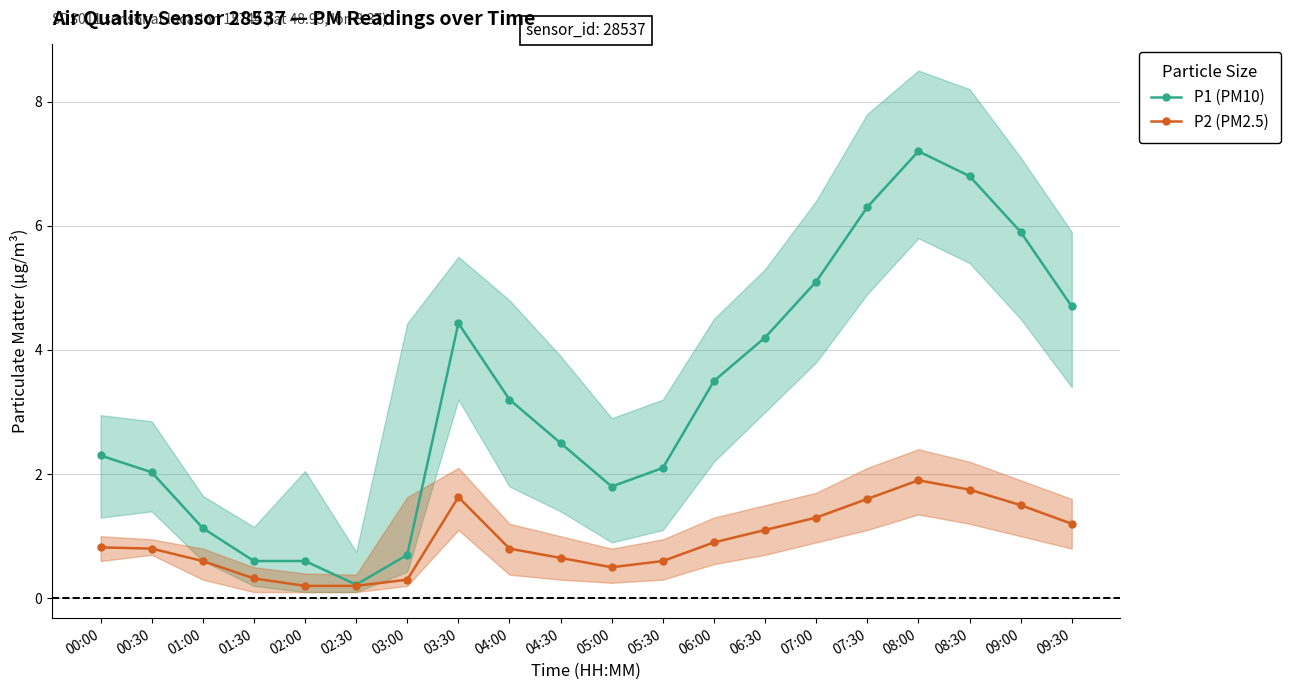

Rank the categories by P2 (PM2.5) value from lowest to highest.

02:00, 02:30, 03:00, 01:30, 05:00, 01:00, 05:30, 04:30, 00:30, 04:00, 00:00, 06:00, 06:30, 09:30, 07:00, 09:00, 07:30, 03:30, 08:30, 08:00